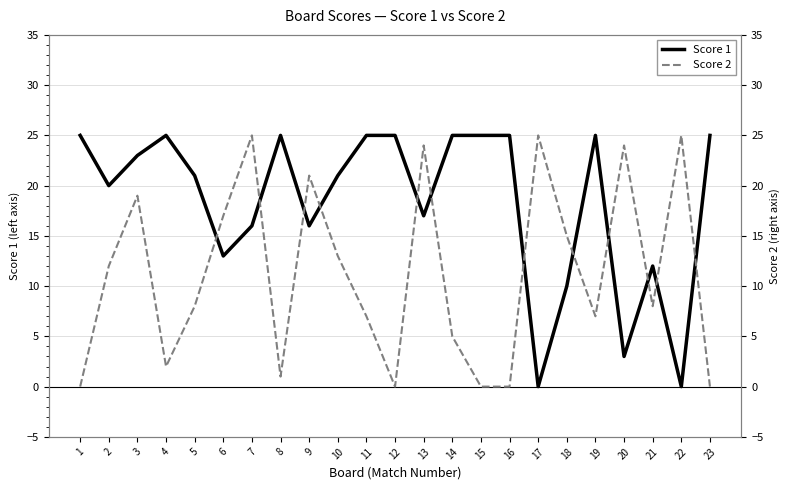

The Score 2 series shows 7 at 11. True or false?

True